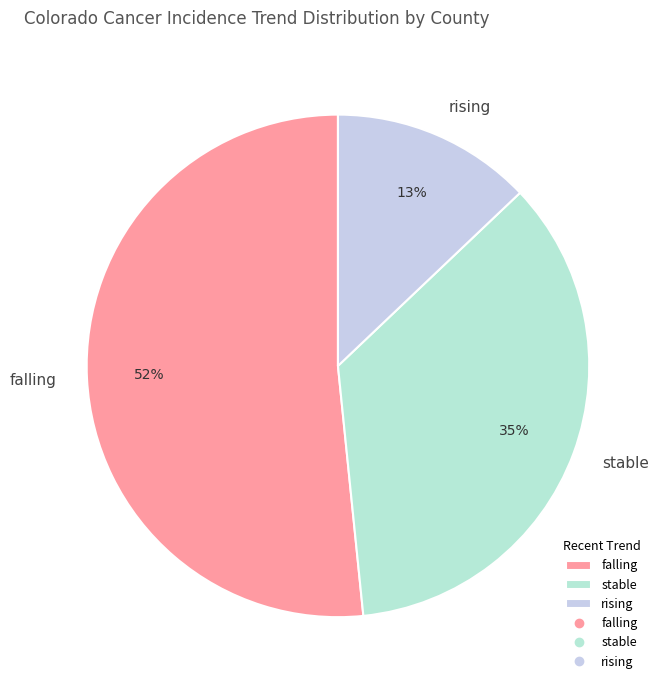

Does any single category account for the majority?

Yes